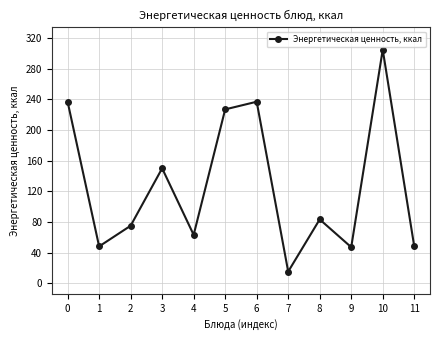

What is the difference between the values at 4 and 5?

163.9